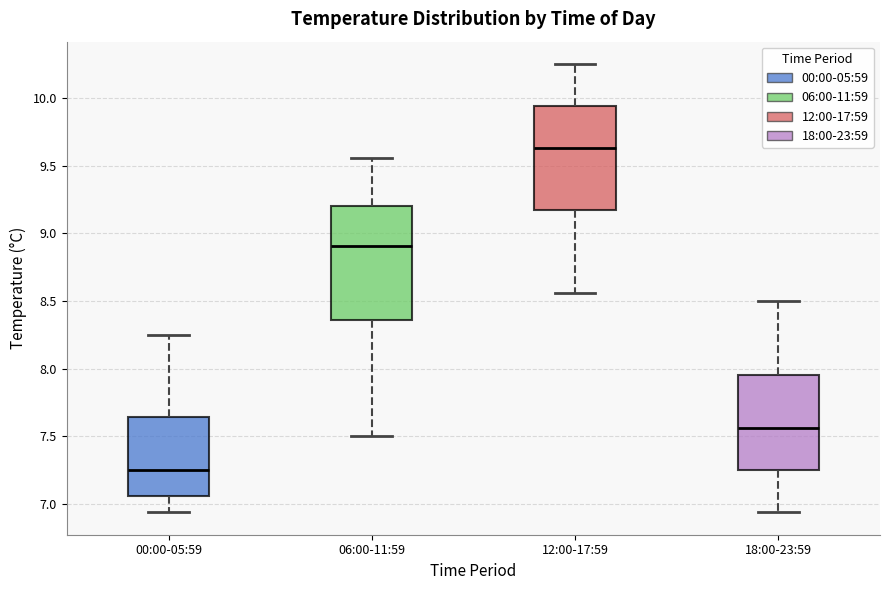

Where is the lower edge of the box for 12:00-17:59 on the y-axis? The values are not printed on the chart, so give them approximately, as read against the axis.

9.20